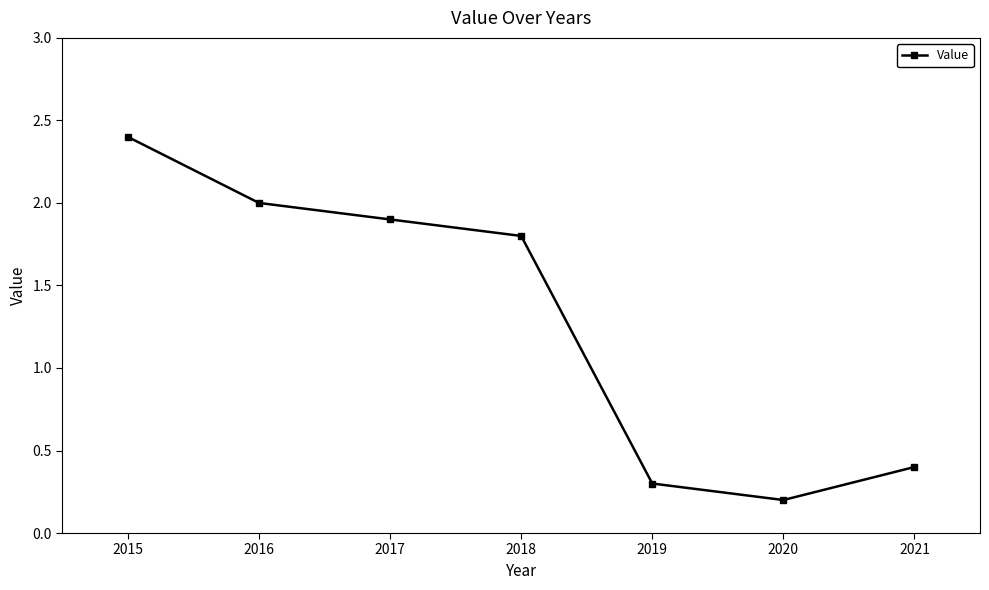

Which has a higher value, 2016 or 2020?

2016